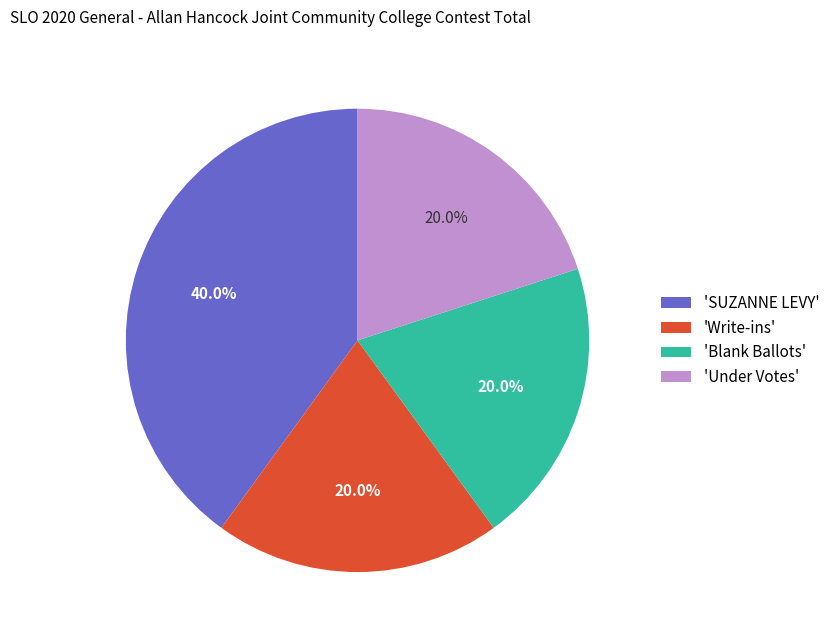

Does 'Under Votes' account for over 50% of the chart?

No